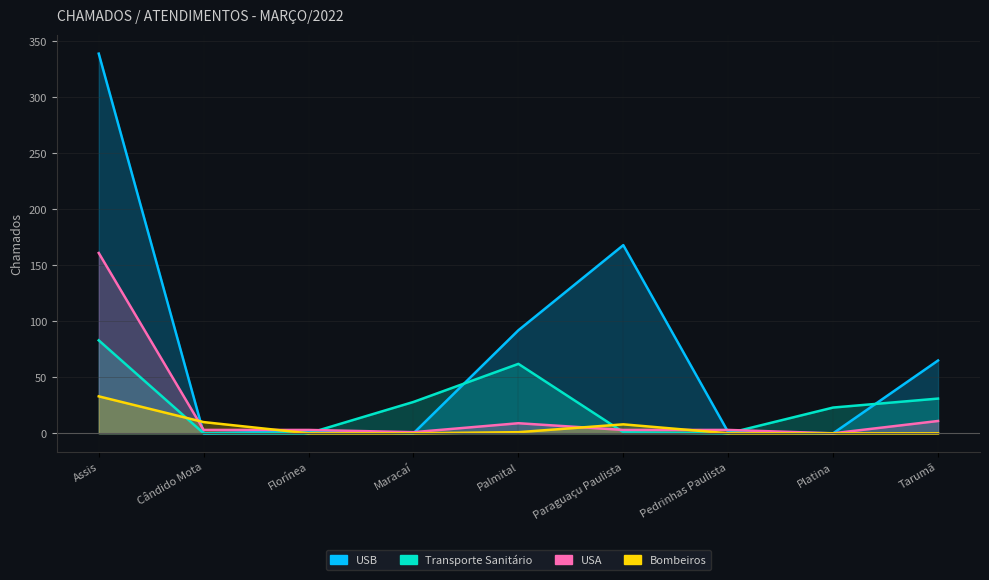

What is the total value across all series at Assis?

616